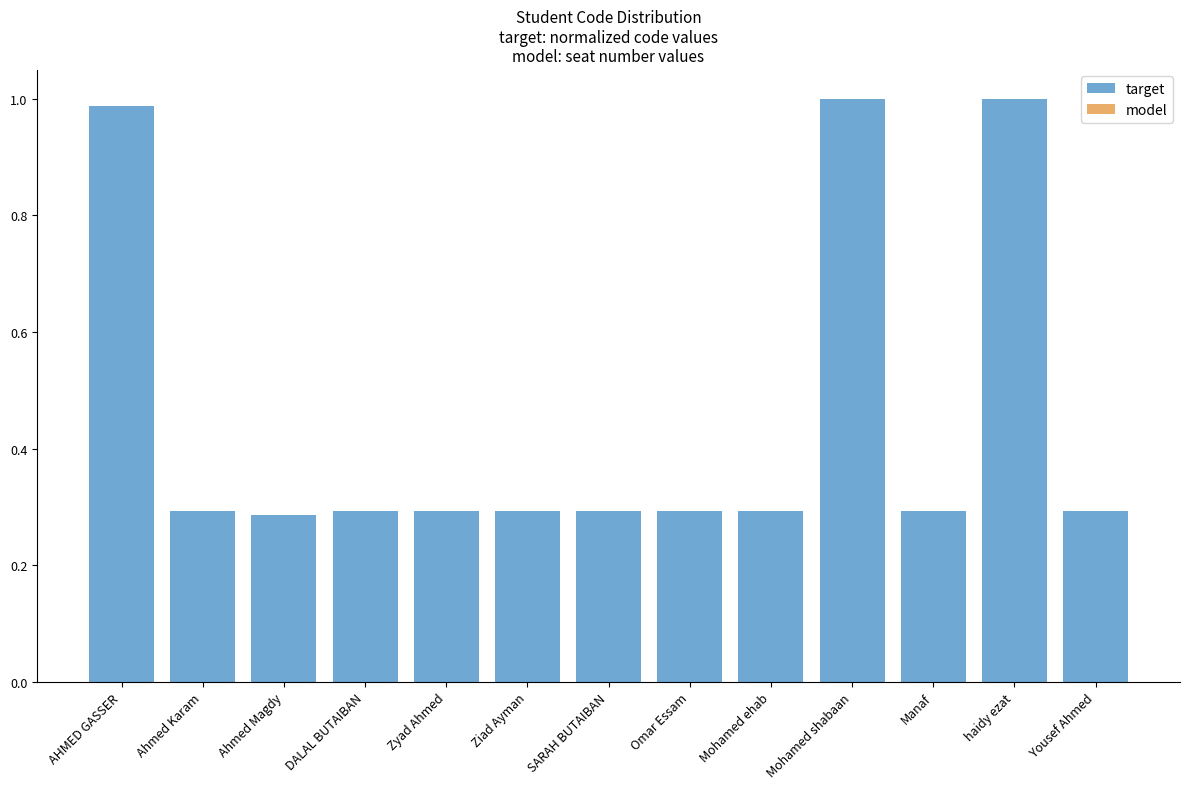

What is the label of the 11th bar from the left?

Manaf